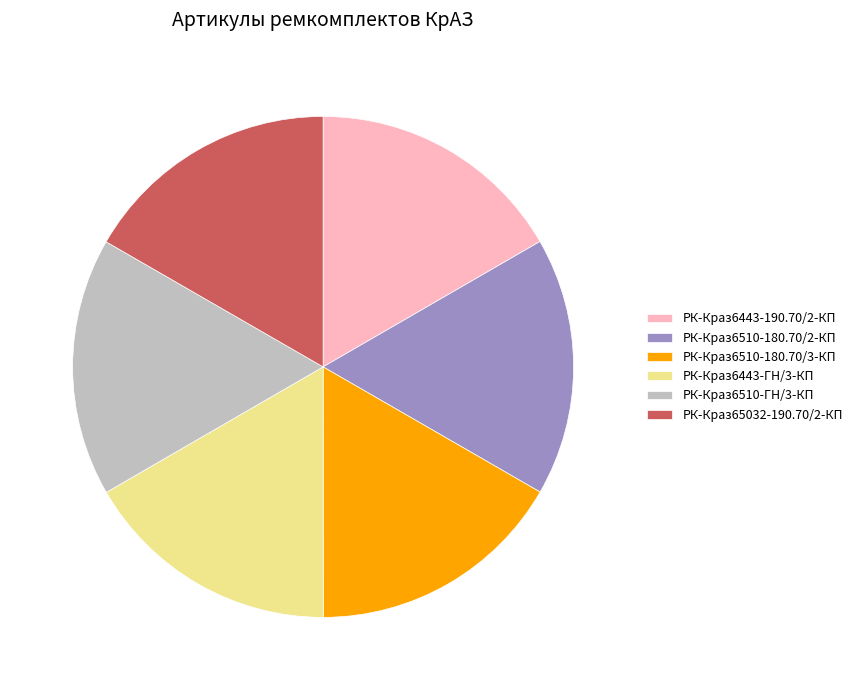

Count the number of slices in the pie.

6